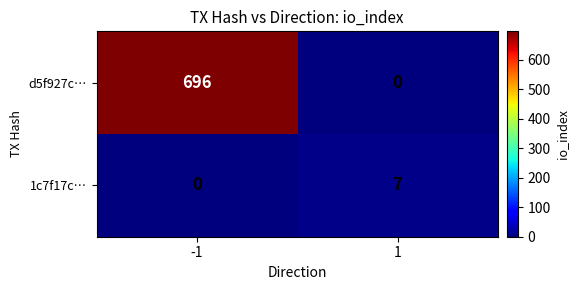

The value of d5f927c… at 1 is 0. True or false?

True